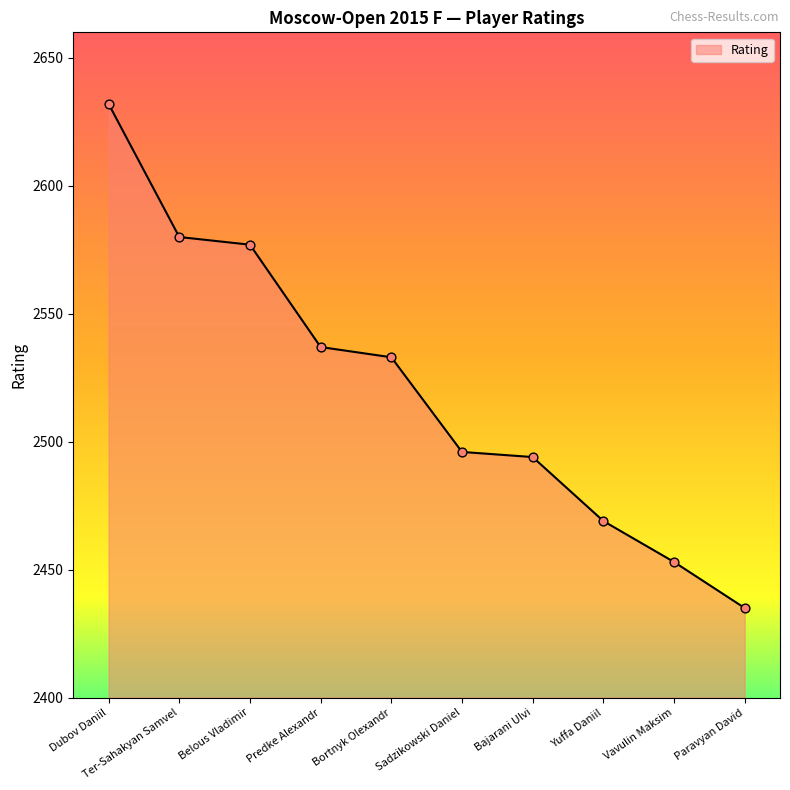

Between Yuffa Daniil and Predke Alexandr, which is larger?

Predke Alexandr